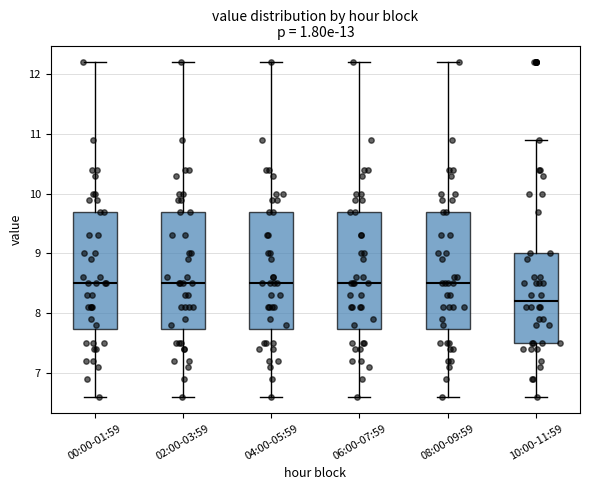

Reading left to right, read every box against the y-axis: the position of its median line, the range the box covers, and the ends of its whiskers. The values are not printed on the chart, so give them approximately, as read against the axis.

00:00-01:59: median 8.5, box 7.7 to 9.7, whiskers 6.6 to 12.2
02:00-03:59: median 8.5, box 7.7 to 9.7, whiskers 6.6 to 12.2
04:00-05:59: median 8.5, box 7.7 to 9.7, whiskers 6.6 to 12.2
06:00-07:59: median 8.5, box 7.7 to 9.7, whiskers 6.6 to 12.2
08:00-09:59: median 8.5, box 7.7 to 9.7, whiskers 6.6 to 12.2
10:00-11:59: median 8.2, box 7.5 to 9.0, whiskers 6.6 to 10.9